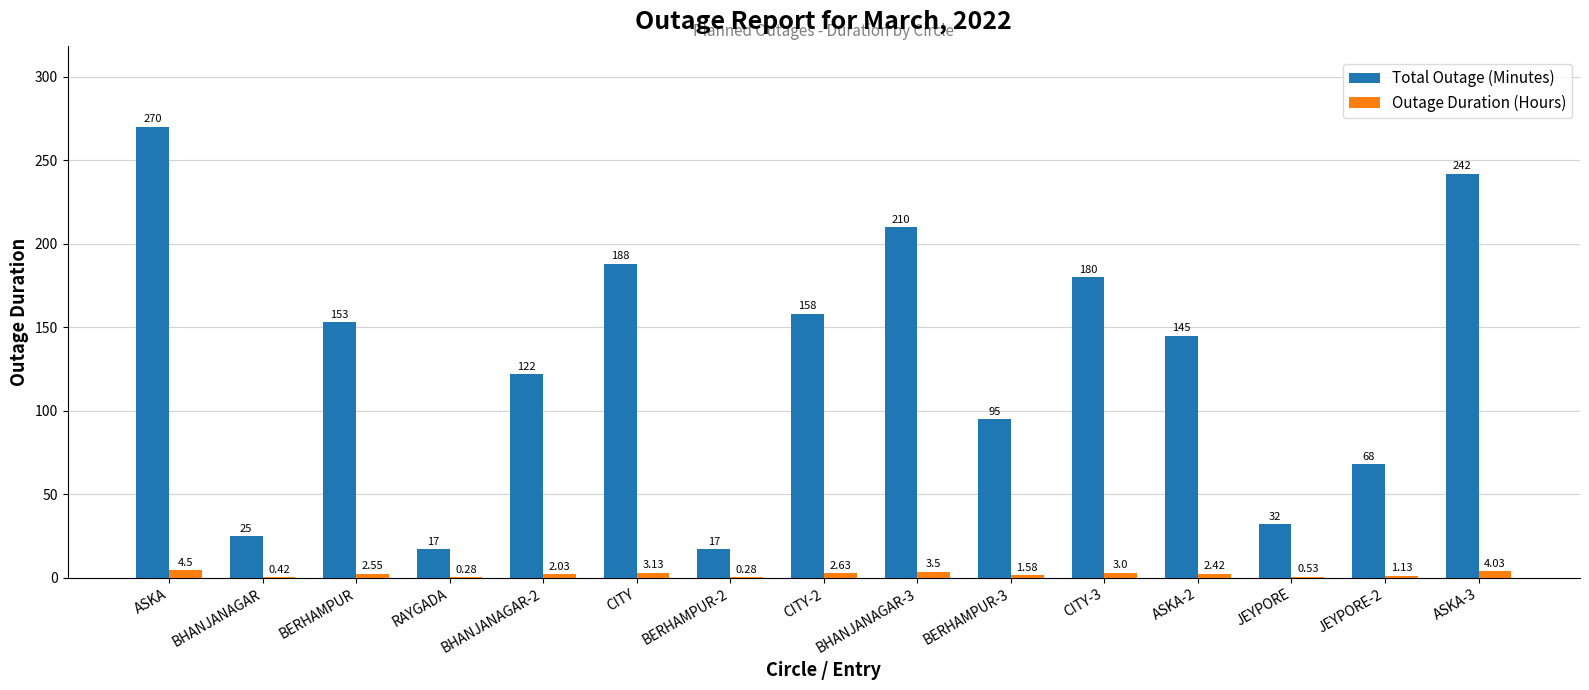

Between BHANJANAGAR-2 and ASKA-3, which series saw the biggest shift?

Total Outage (Minutes)